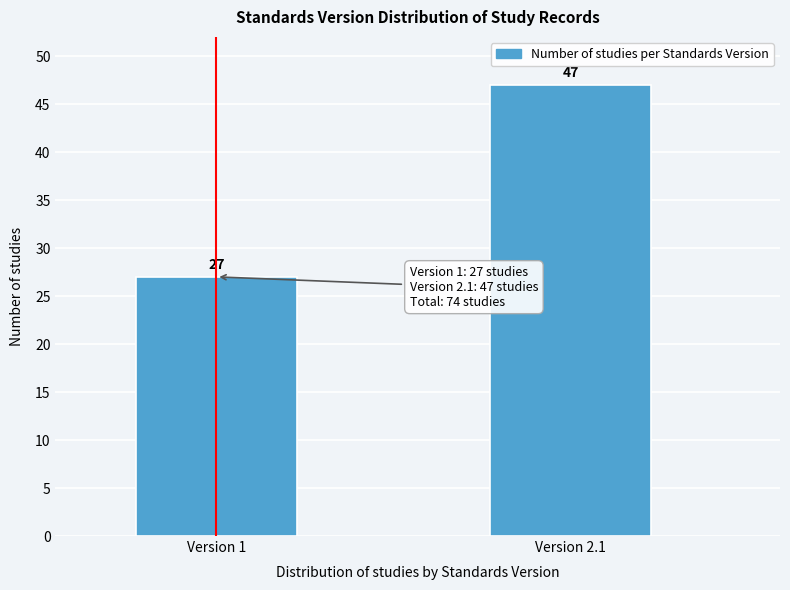

Reading left to right, list all the values displayed in this chart.

Version 1=27	Version 2.1=47